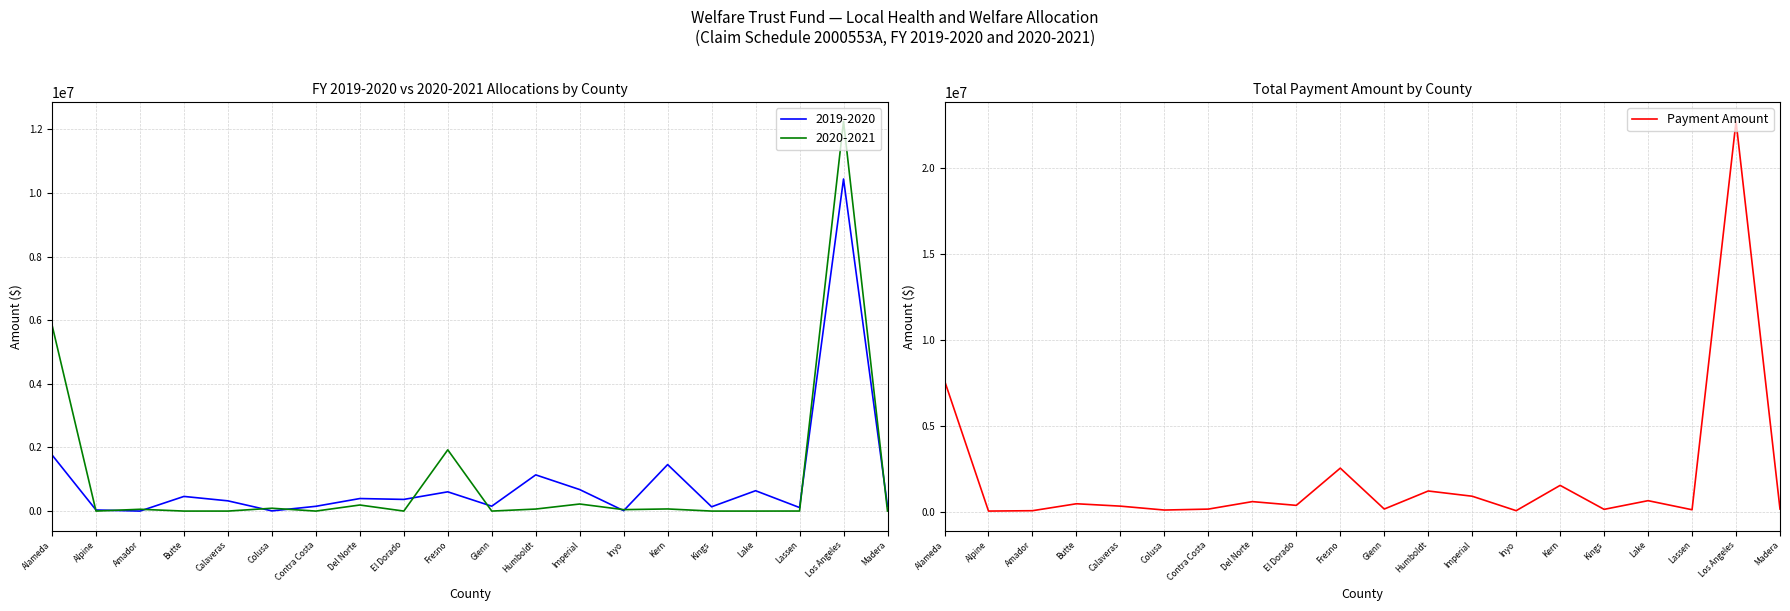

Is it true that the value at Contra Costa is 150064?

True